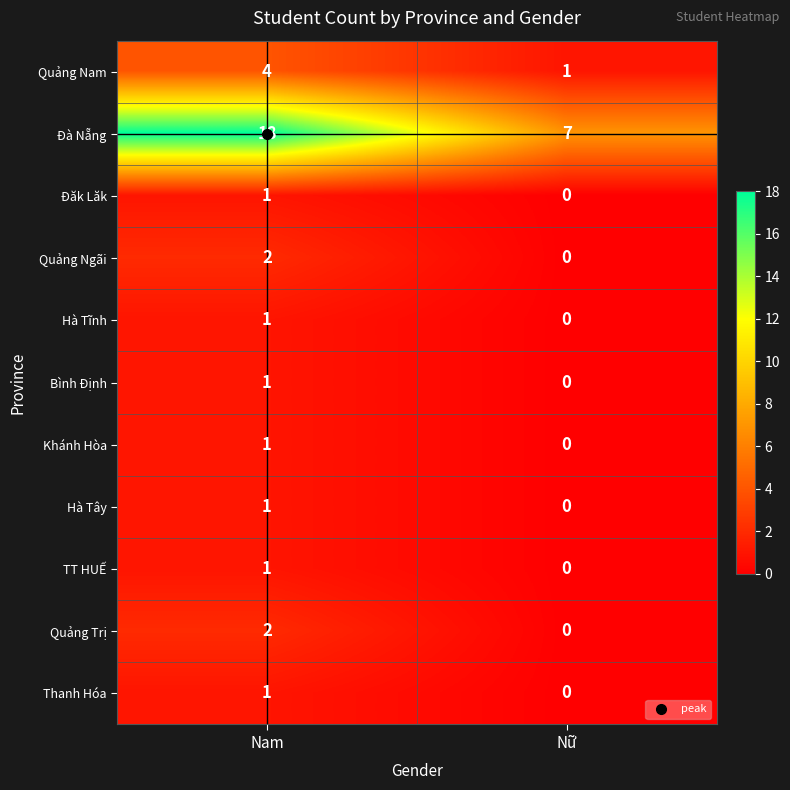

At how many categories does at least one series exceed 13?

1